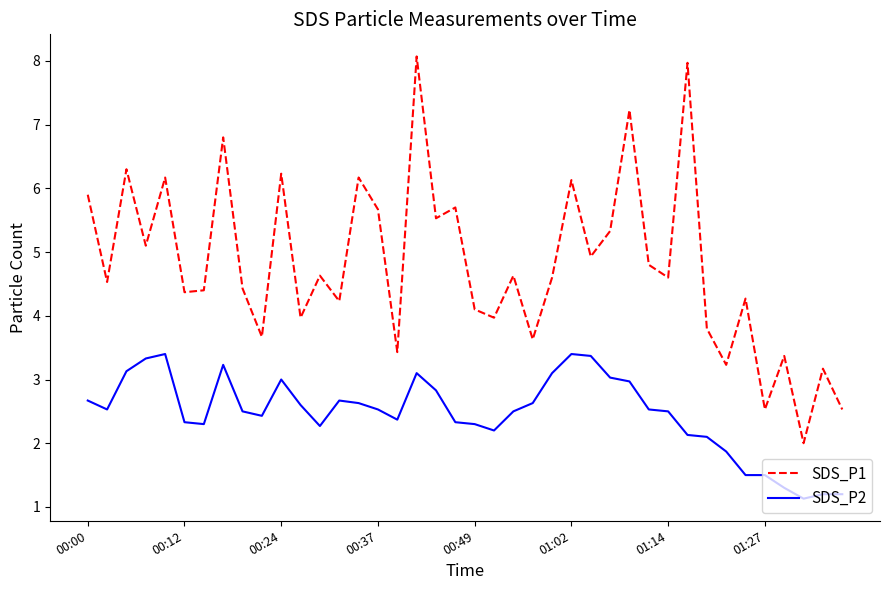

Which series has the largest total across all categories?

SDS_P1